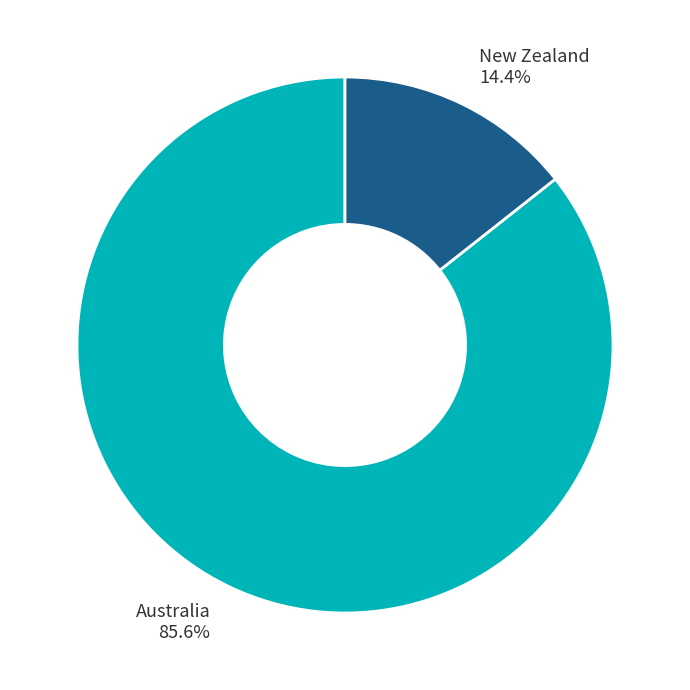

What percentage is the New Zealand slice, to the nearest percent?

14%